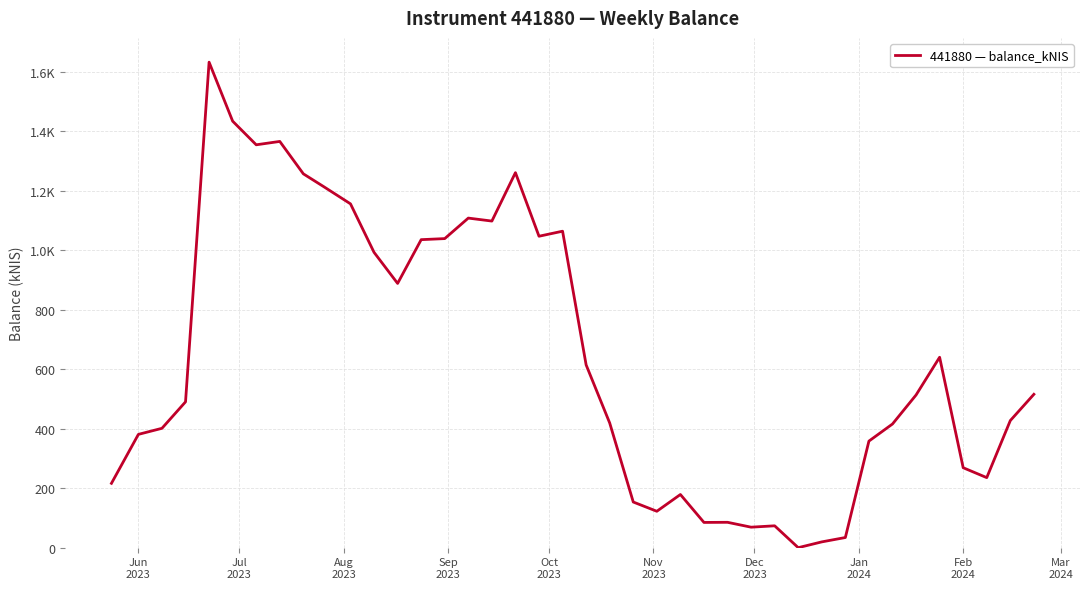

Reading left to right, extract all data points from this chart.

216.5	381.2	401.5	490.6	1633.2	1434.7	1355.2	1366.6	1257.5	1214.8	1156.6	993.4	888.9	1036.1	1039.7	1108.7	1098.7	1261.5	1047.6	1064.6	614.8	419.4	153.6	122.5	178.9	84.9	85.4	69.0	73.6	0.0	19.5	34.2	358.5	416.0	513.6	640.6	269.0	235.6	427.6	515.9